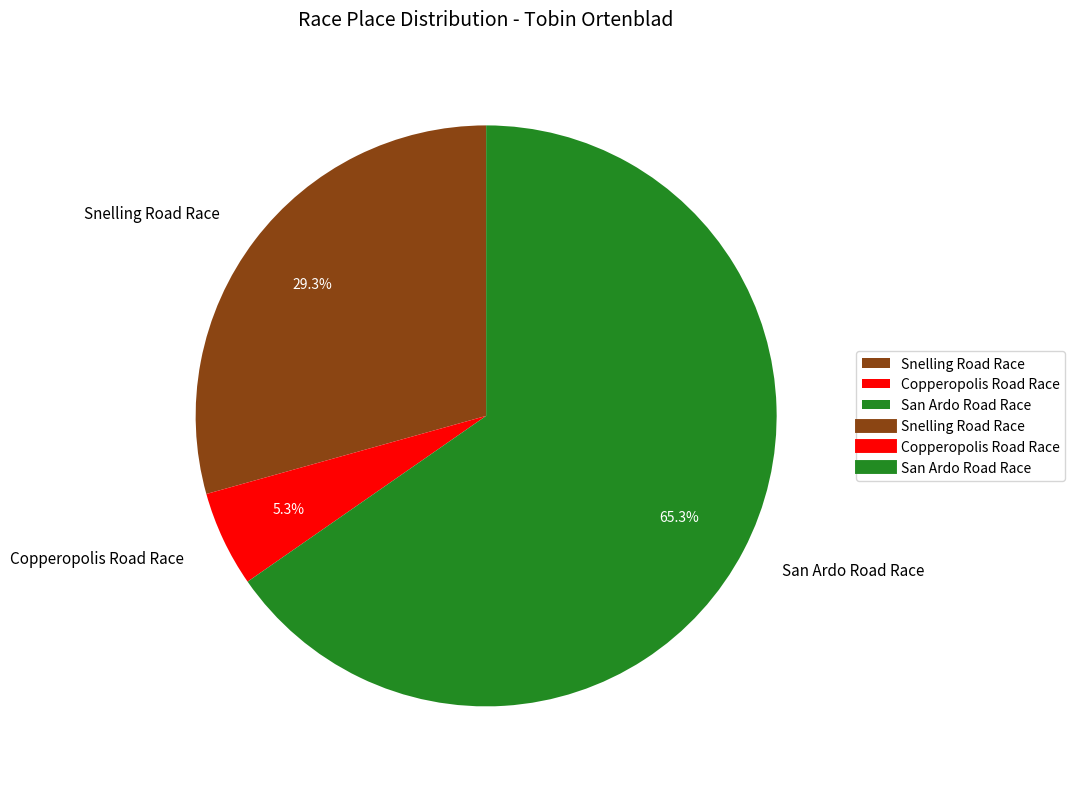

Rank the categories by value from lowest to highest.

Copperopolis Road Race, Snelling Road Race, San Ardo Road Race